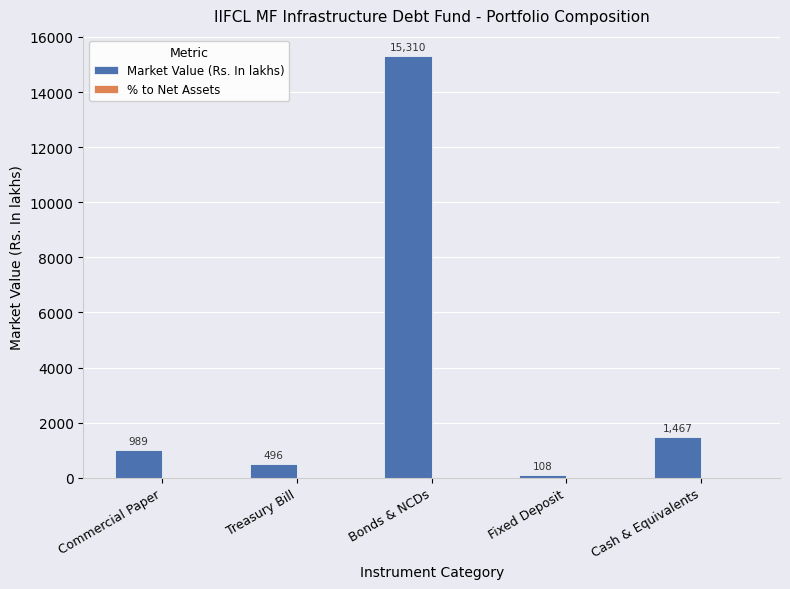

Which series changed the most between Bonds & NCDs and Cash & Equivalents?

Market Value (Rs. In lakhs)